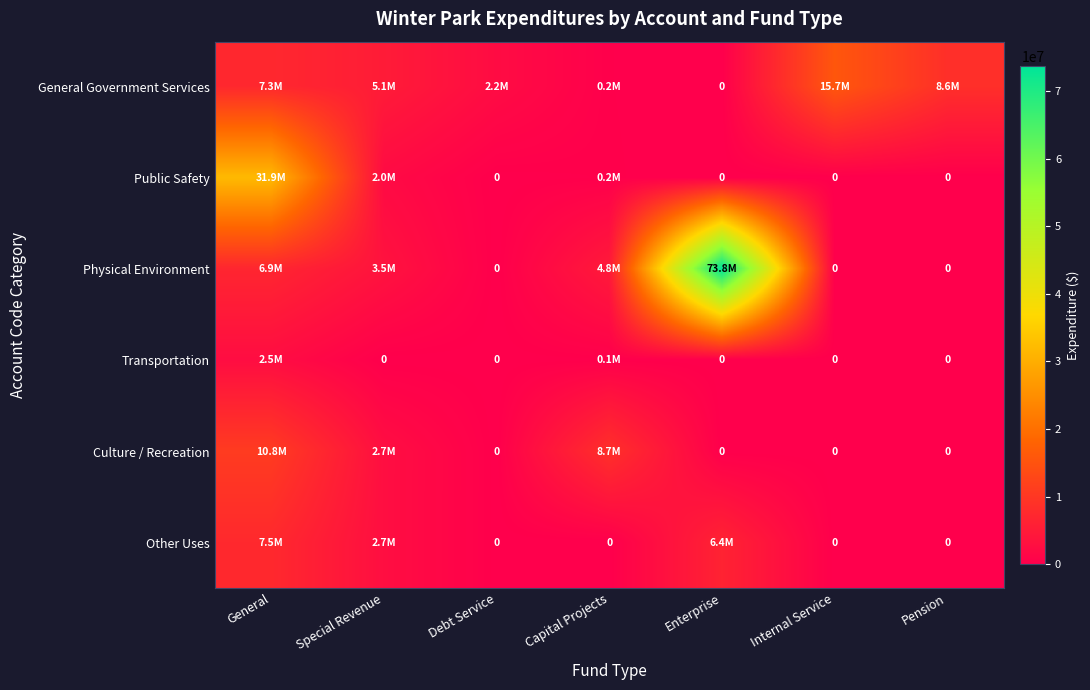

How many categories are shown in the chart?

7